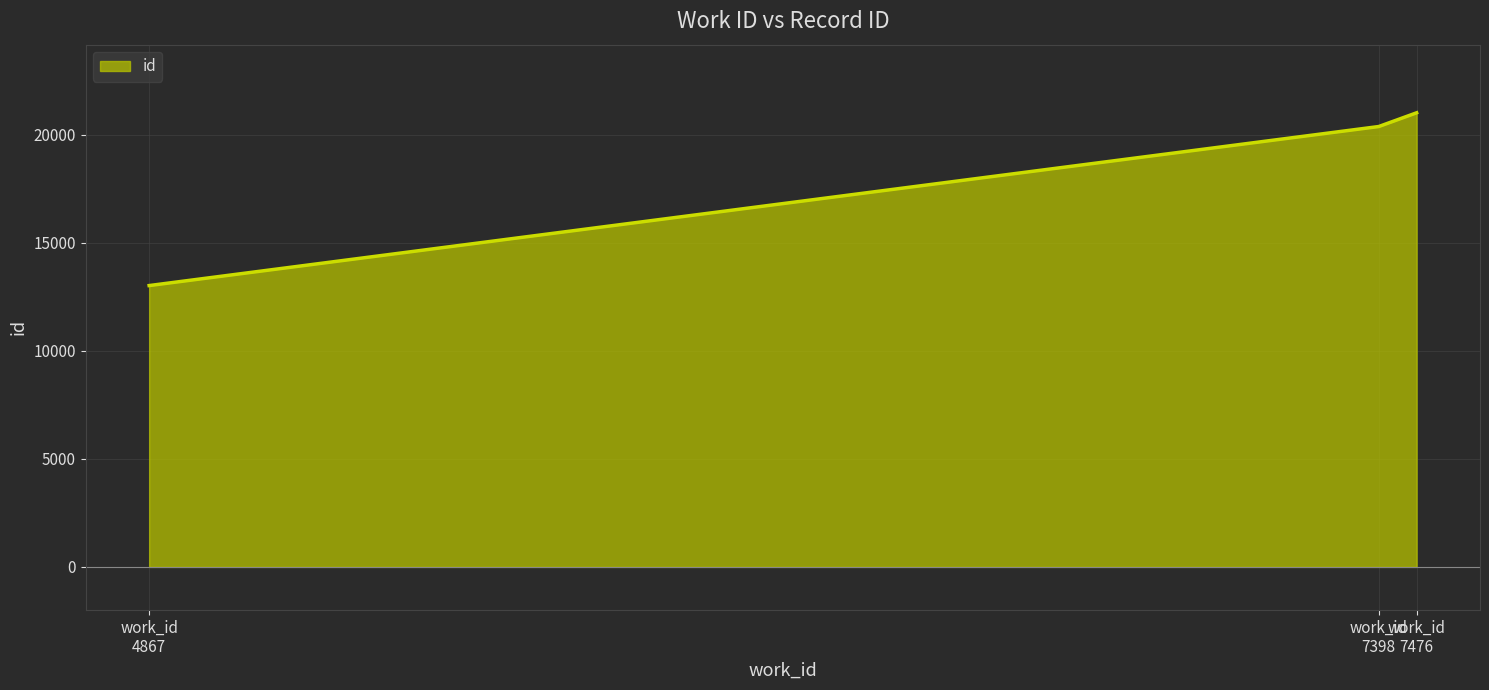

How many series are shown in this chart?

1